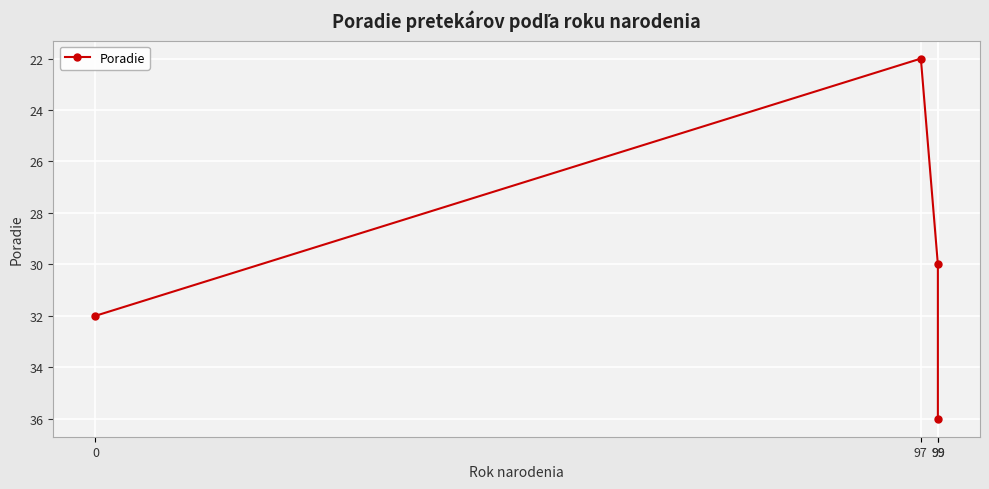

The chart shows a value of 36 at 99. True or false?

True